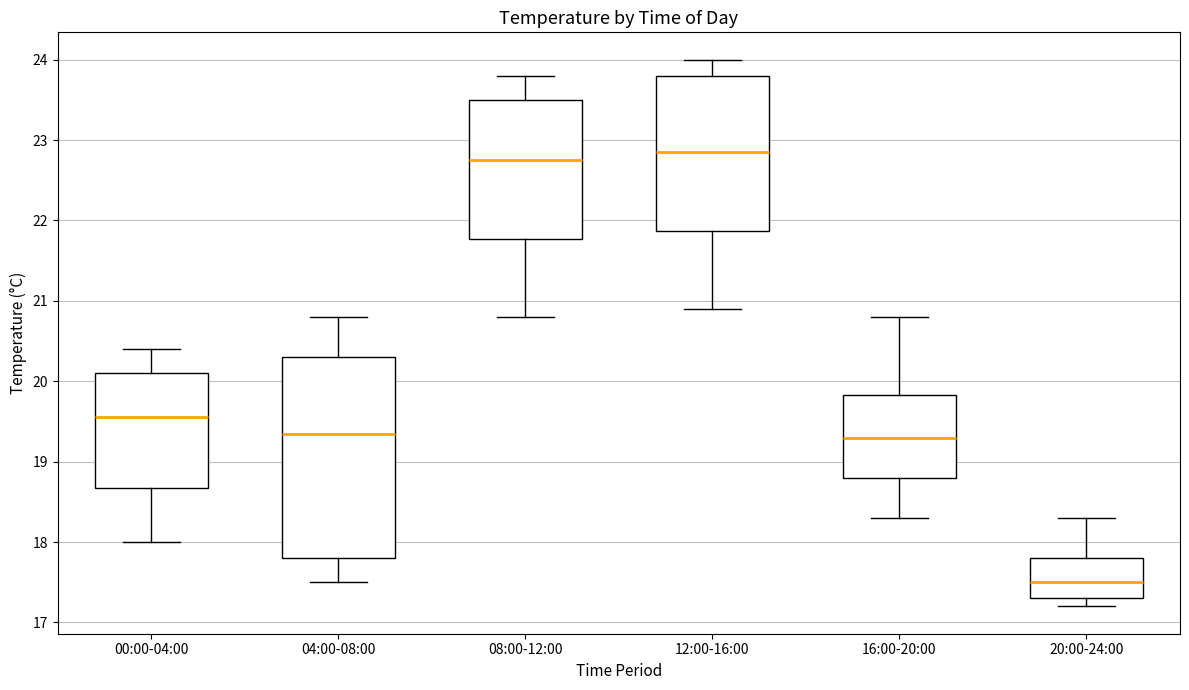

Reading left to right, transcribe this box plot: for each box, give where its median line is, the range the box spans, and where its two whiskers end, as read against the y-axis. The values are not printed on the chart, so give them approximately, as read against the axis.

00:00-04:00: median 19.6, box 18.7 to 20.1, whiskers 18.0 to 20.4
04:00-08:00: median 19.4, box 17.8 to 20.3, whiskers 17.5 to 20.8
08:00-12:00: median 22.8, box 21.8 to 23.5, whiskers 20.8 to 23.8
12:00-16:00: median 22.9, box 21.9 to 23.8, whiskers 20.9 to 24.0
16:00-20:00: median 19.3, box 18.8 to 19.8, whiskers 18.3 to 20.8
20:00-24:00: median 17.5, box 17.3 to 17.8, whiskers 17.2 to 18.3